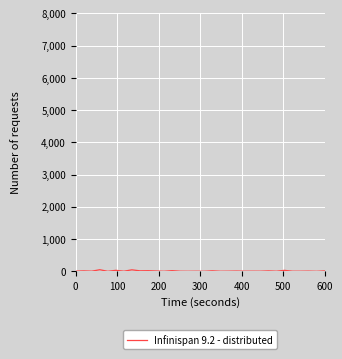

How many lines are shown in the chart?

1